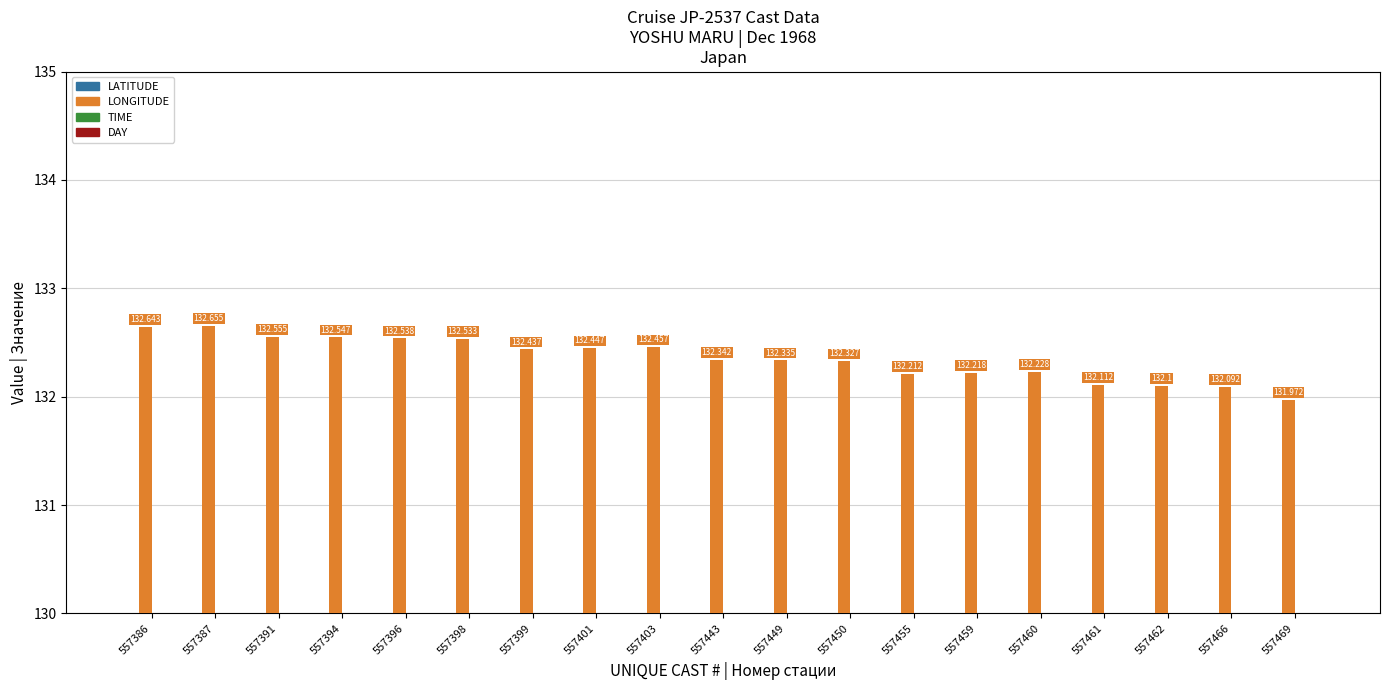

At how many categories does at least one series exceed 76?

19